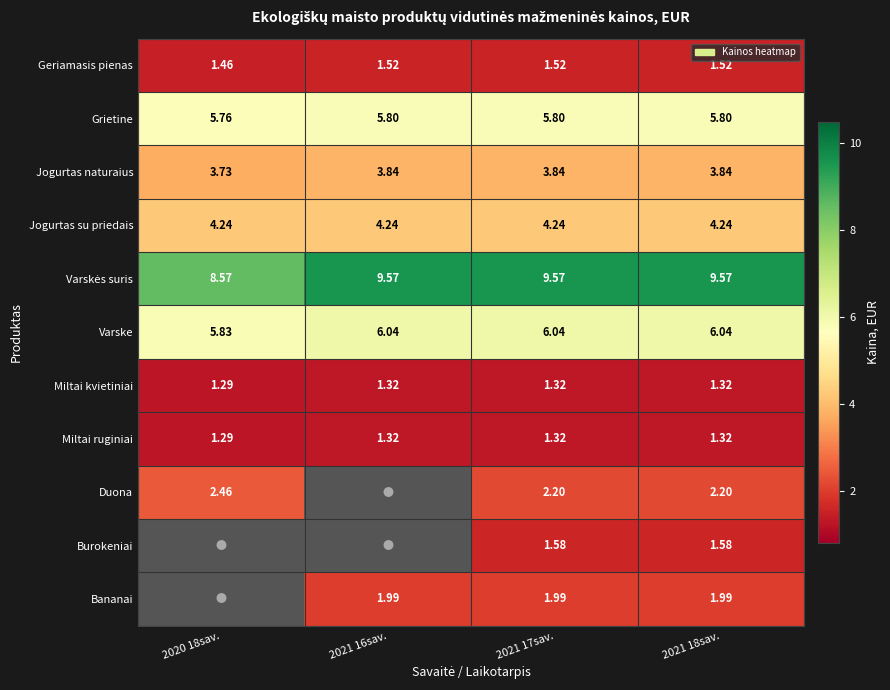

True or false: Varske has a value of 6.0 at 2021 18sav..

True